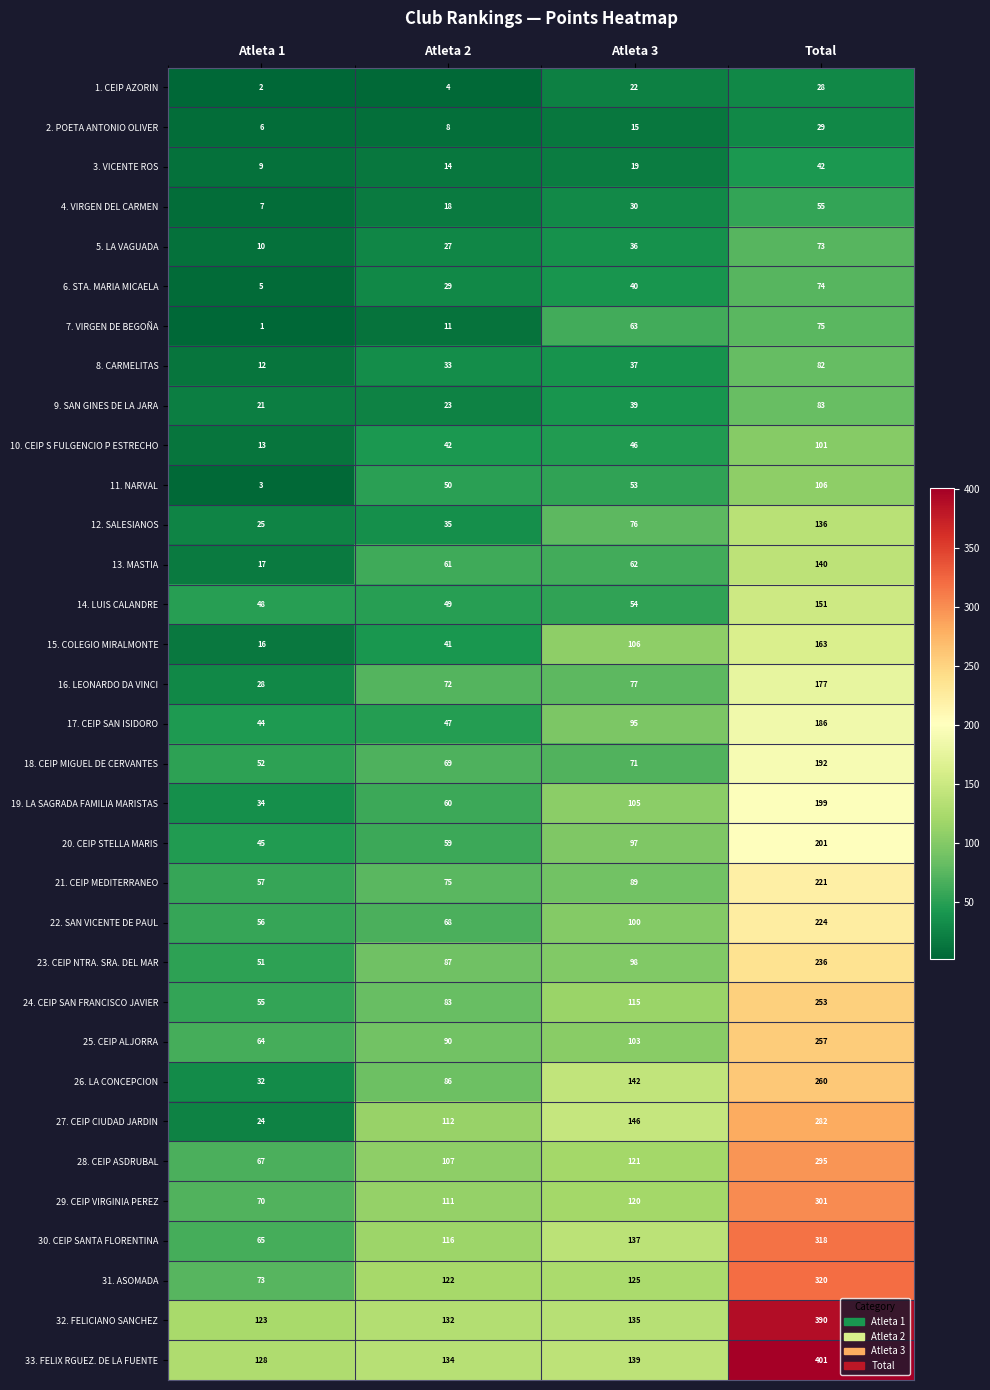

Read the 25. CEIP ALJORRA value at Atleta 3, to the nearest 5.

105